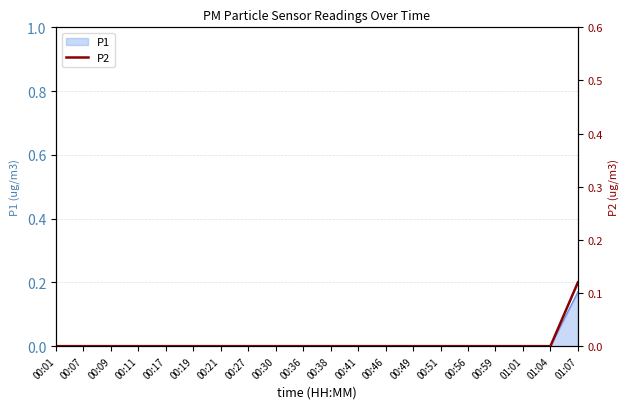

Rank the categories by value from lowest to highest.

00:01, 00:07, 00:09, 00:11, 00:17, 00:19, 00:21, 00:27, 00:30, 00:36, 00:38, 00:41, 00:46, 00:49, 00:51, 00:56, 00:59, 01:01, 01:04, 01:07